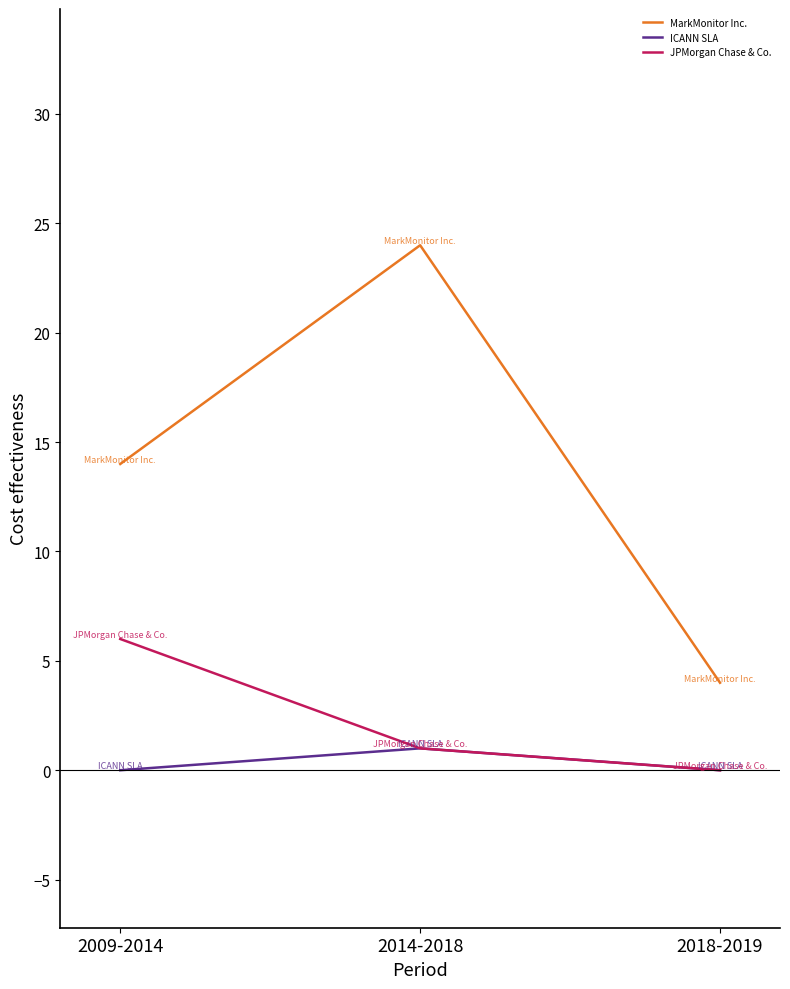

What is the average value of the MarkMonitor Inc. series?

14